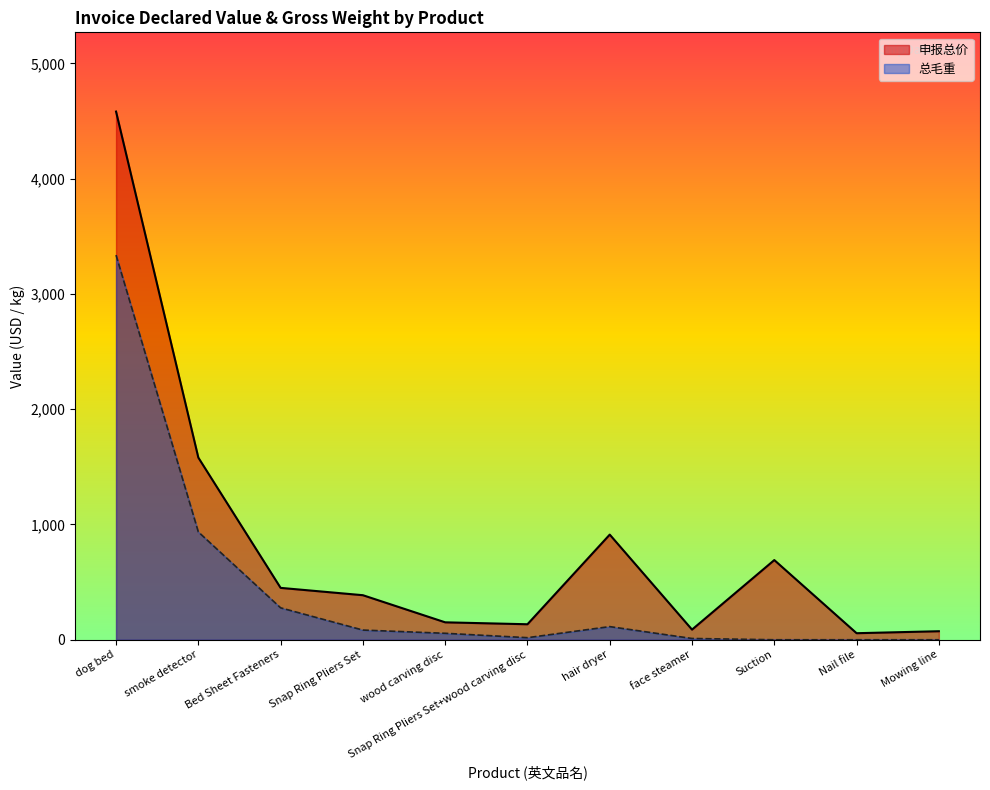

What are all the series names shown in the legend?

申报总价, 总毛重